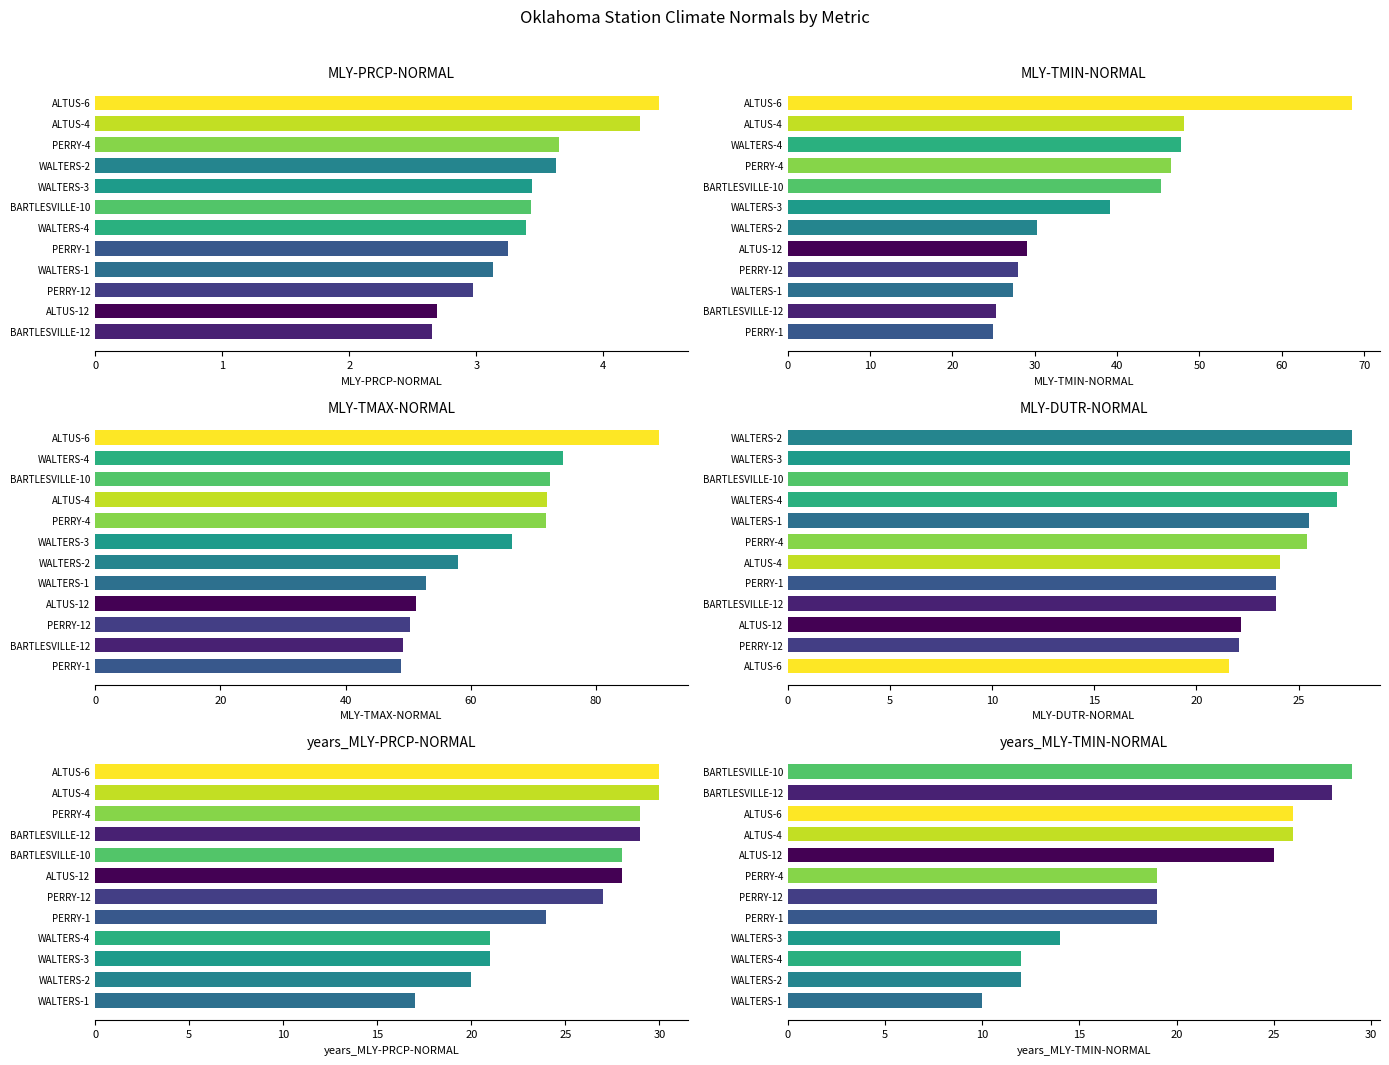

How many values in the MLY-TMAX-NORMAL series are below 66?

6